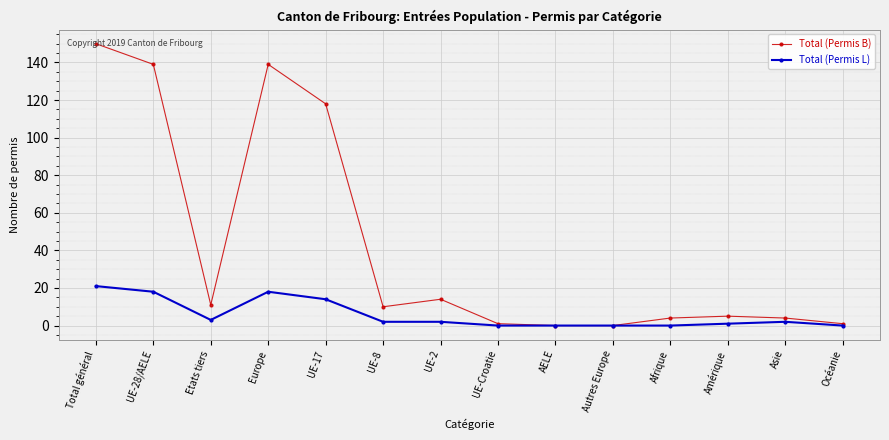

What is the average value of the Total (Permis L) series?

6